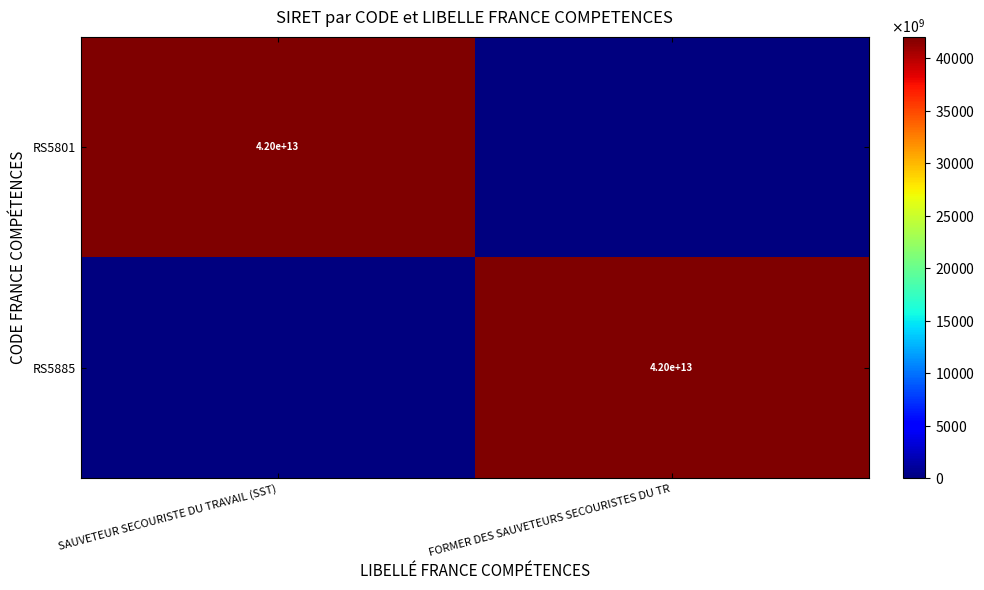

The RS5801 series shows 54772610942107 at SAUVETEUR SECOURISTE DU TRAVAIL (SST). True or false?

False